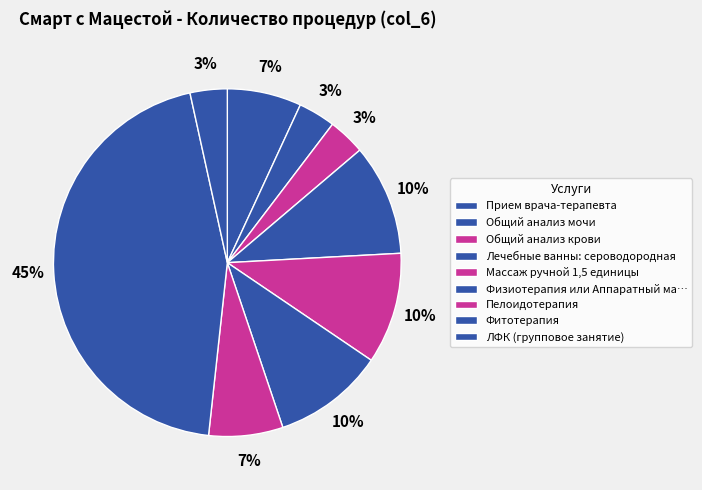

How many slices are in this pie chart?

9